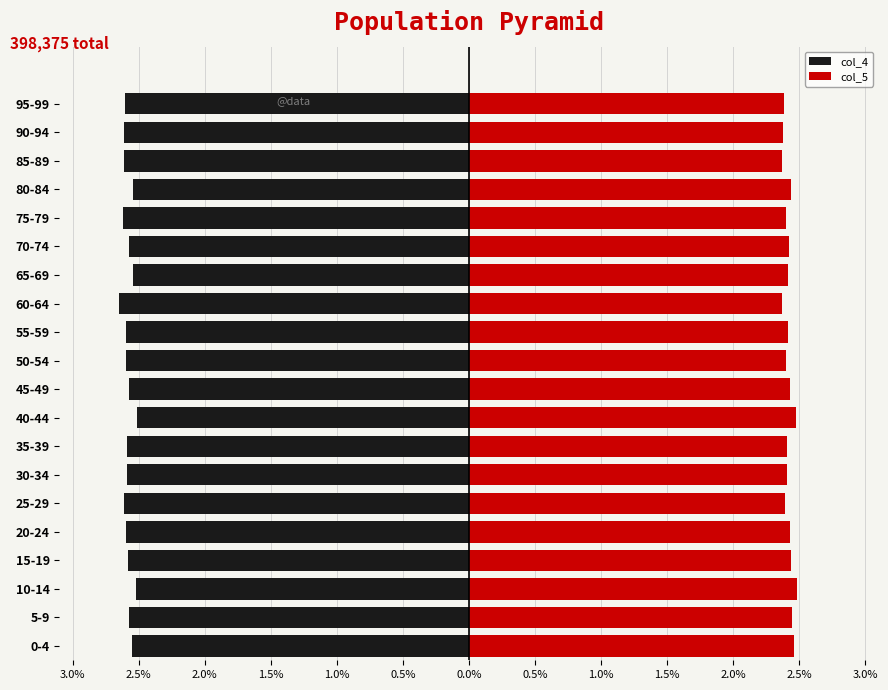

What is the minimum value for col_5?

2.4